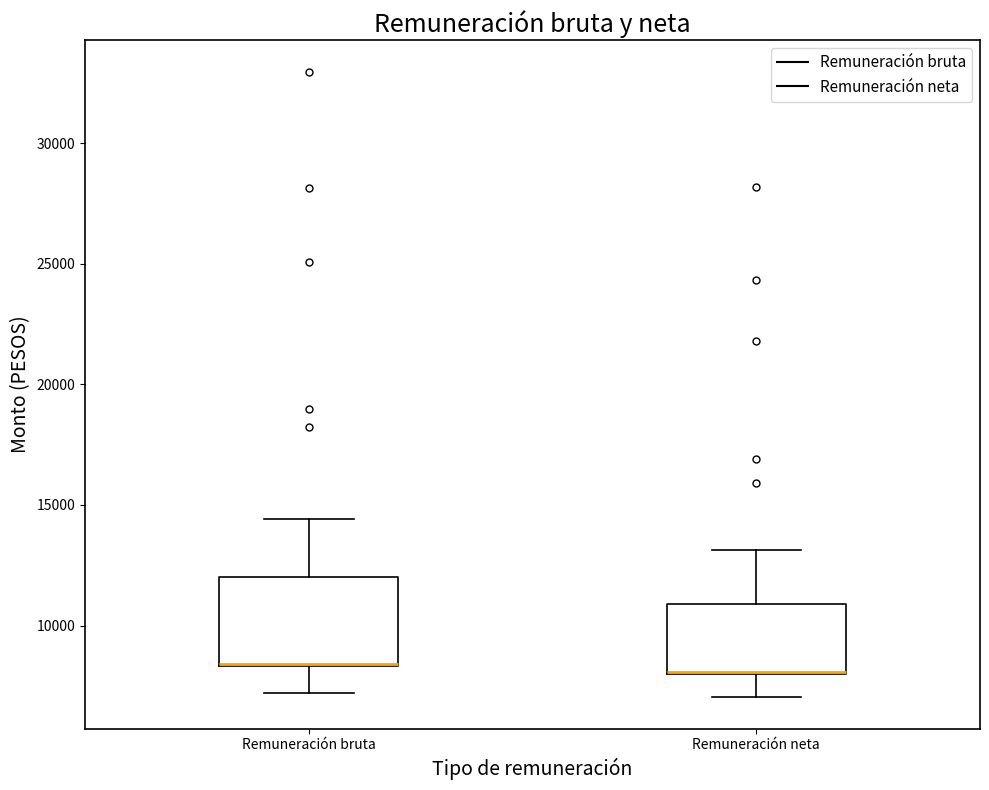

Where does the lower whisker of the box for Remuneración neta end on the y-axis? The values are not printed on the chart, so give them approximately, as read against the axis.

7000